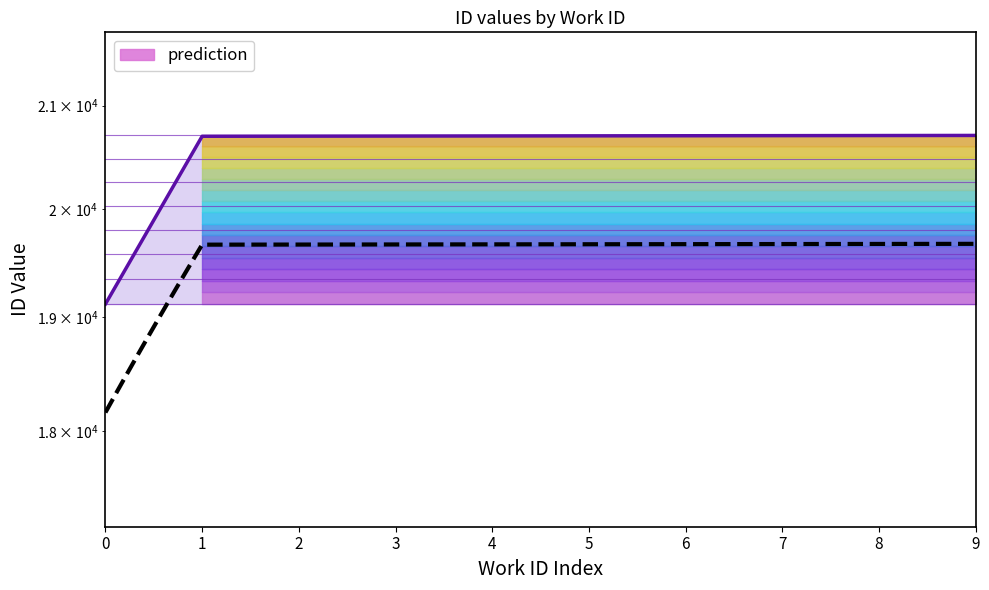

Reading left to right, list all the values displayed in this chart.

19118	20698	20699	20700	20701	20702	20703	20704	20705	20706